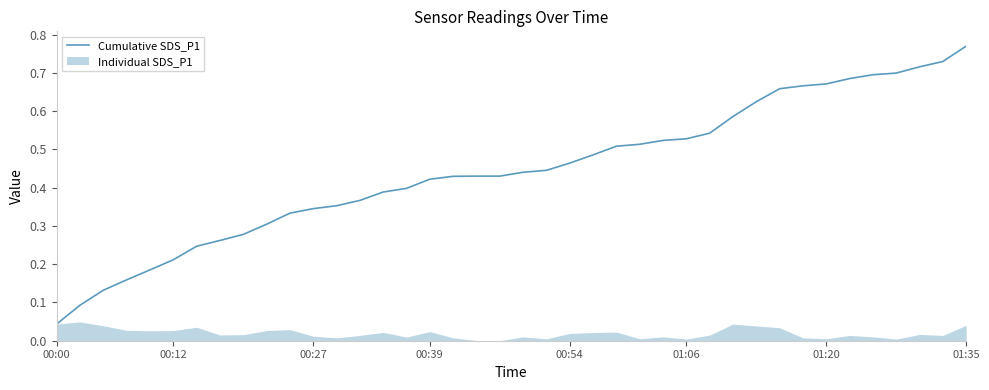

What position from the left is 28?

29